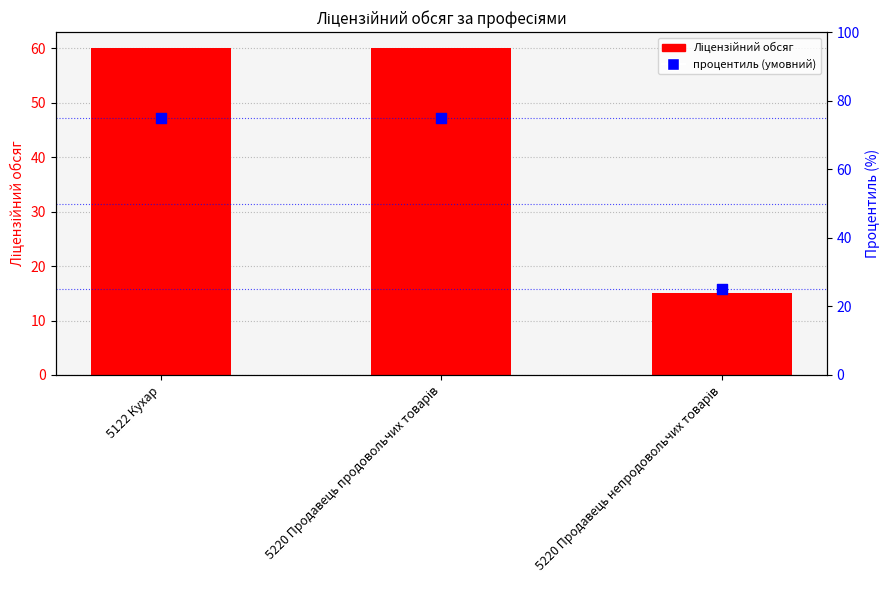

Which series contains the highest Y value?

процентиль (умовний)